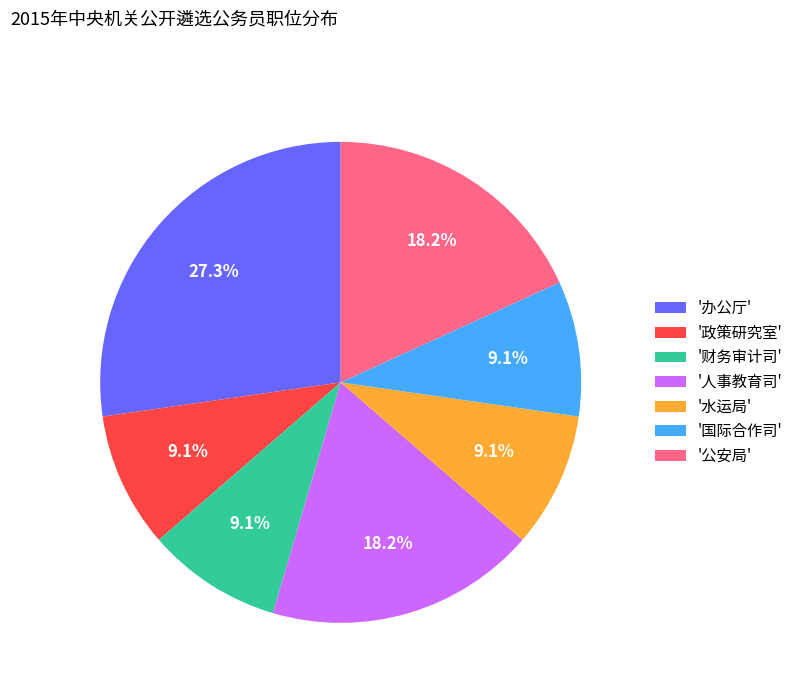

Which category has the biggest portion of the pie?

'办公厅'